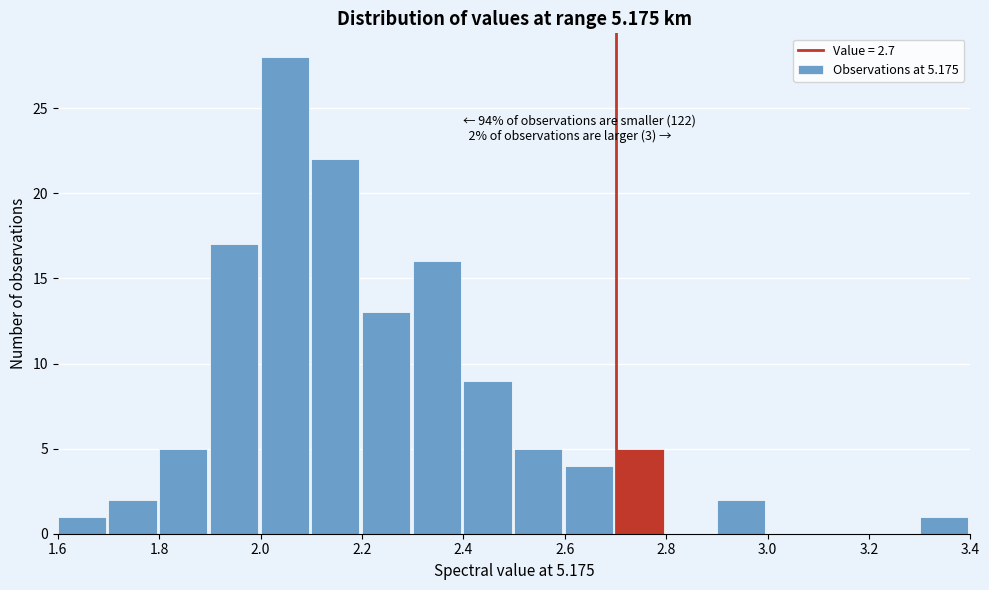

Which range on the x-axis has the tallest bar?

2.0 to 2.1